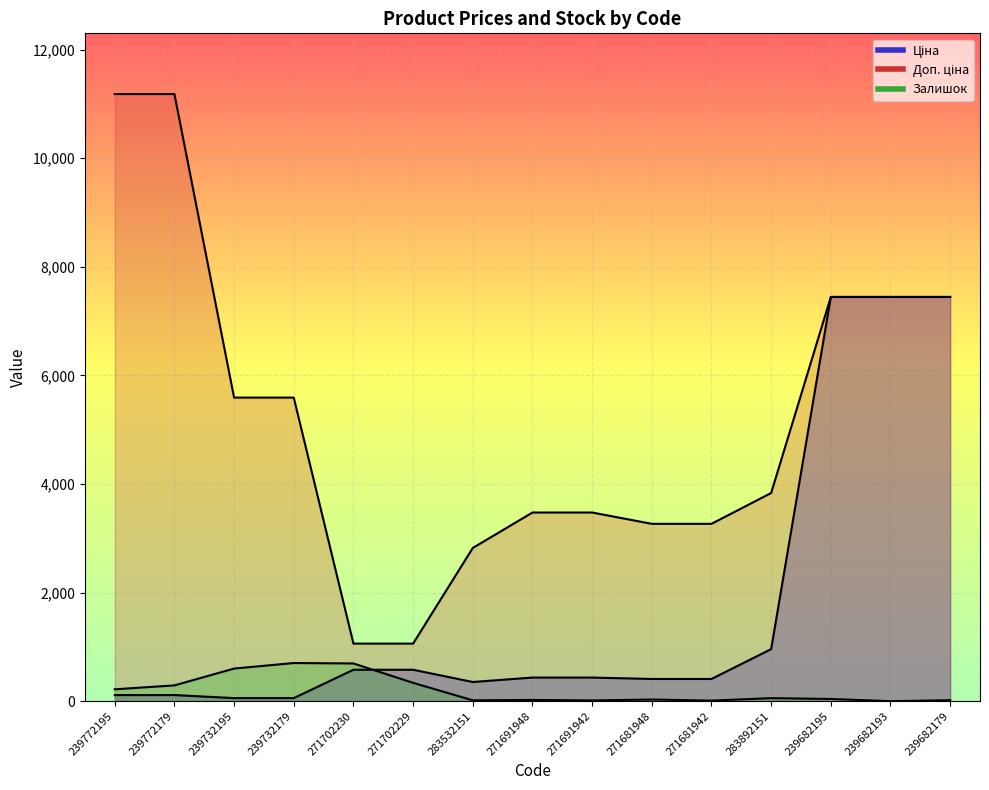

How many intersections are there between Ціна and Залишок?

1